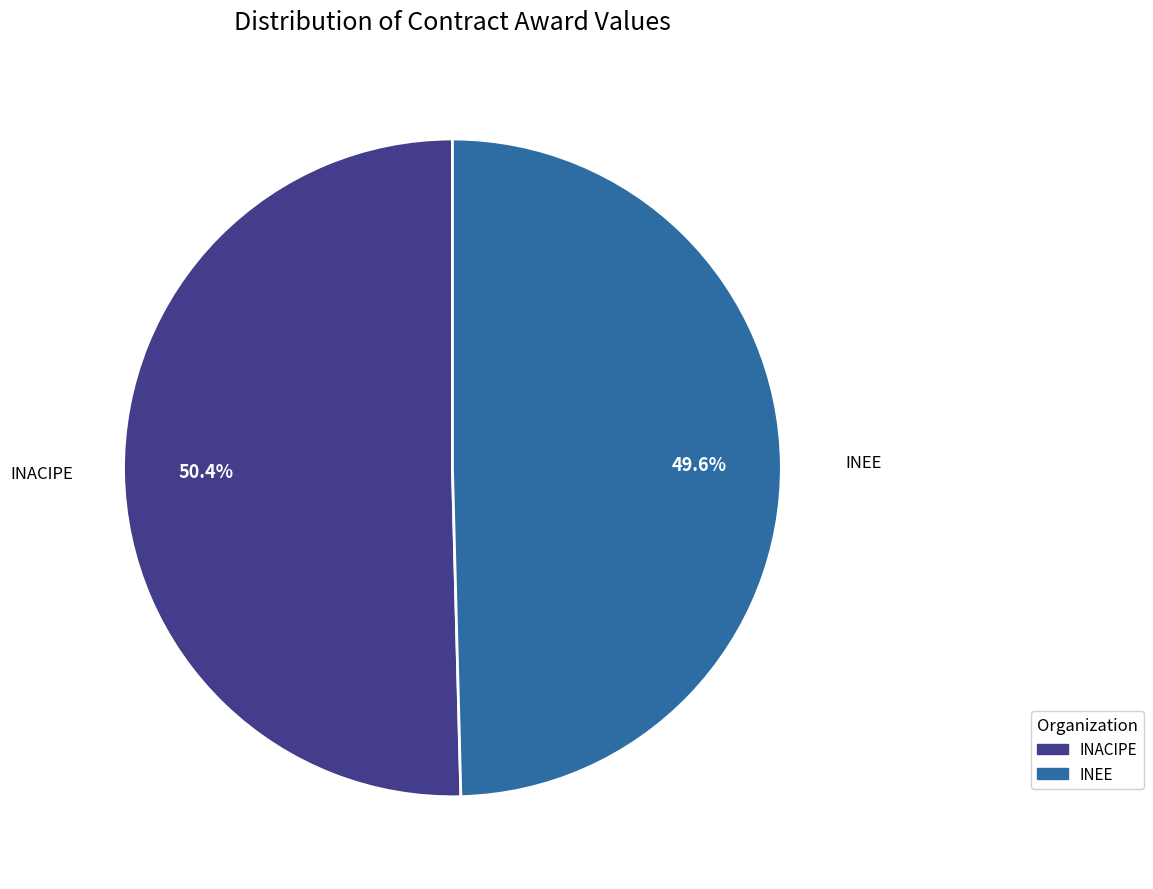

Which slice represents more than half of the pie?

INACIPE